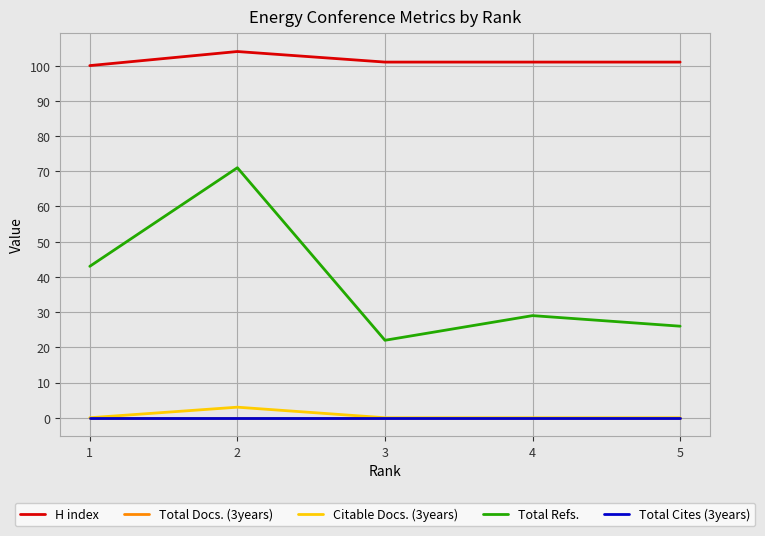

What is the highest value of the Citable Docs. (3years) series?

3